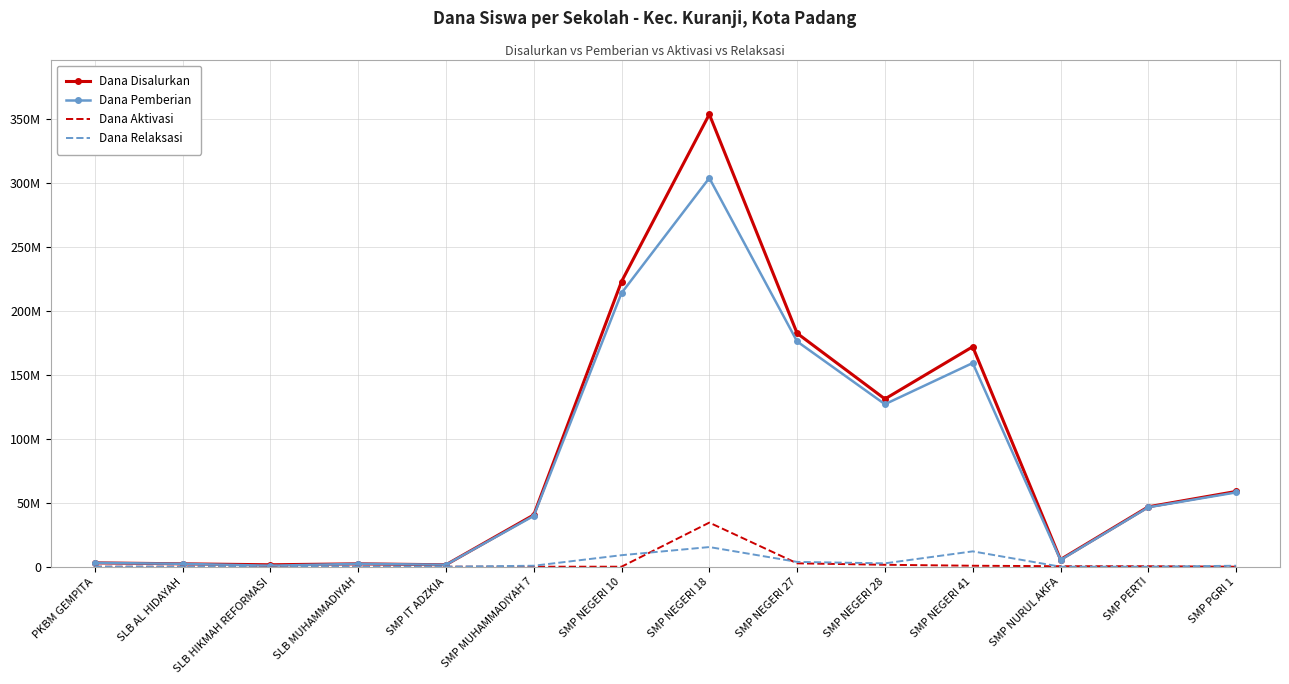

Which series changed the most between SLB AL HIDAYAH and SMP NEGERI 28?

Dana Disalurkan